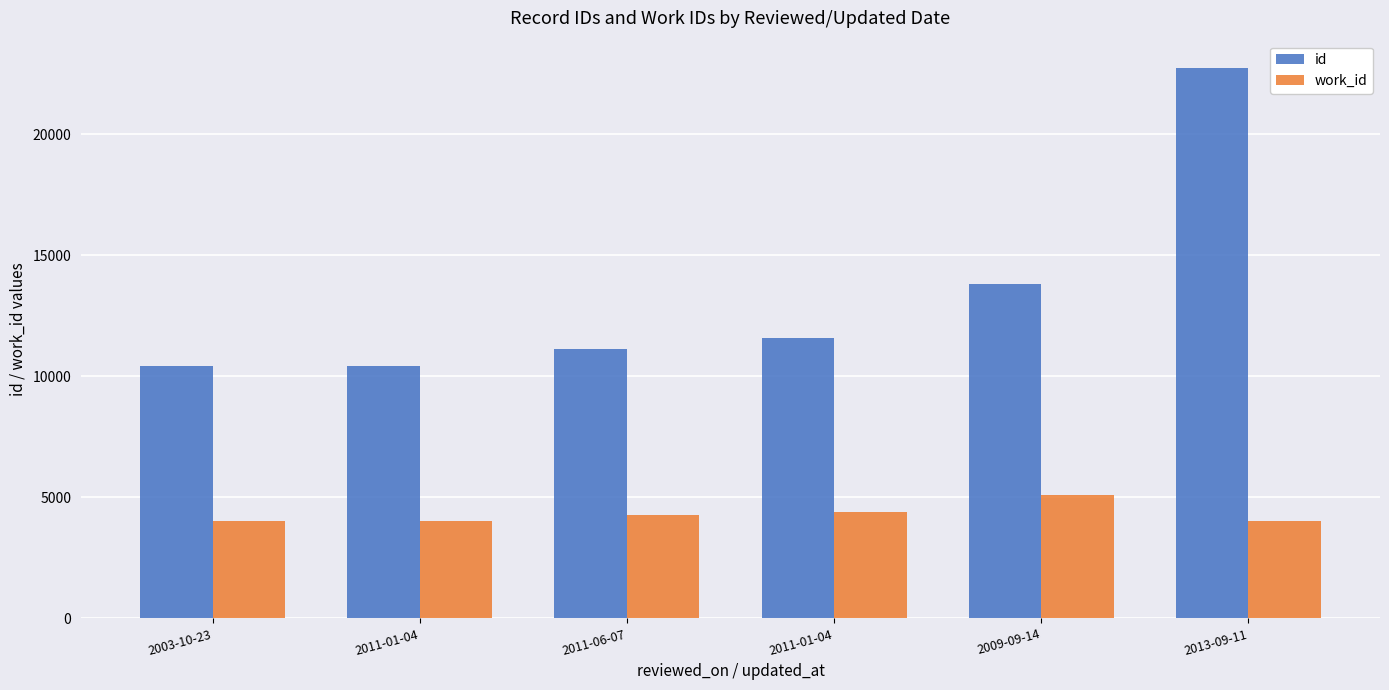

How many bars are there in total?

12